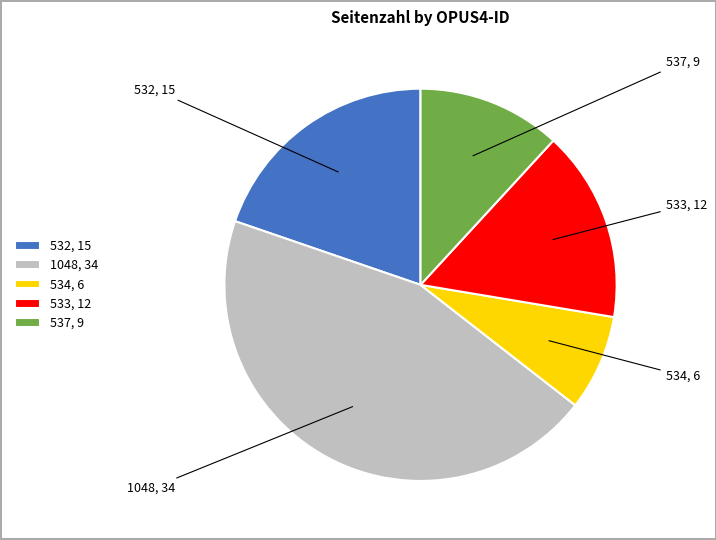

Is it true that 1048 is 45% of the pie?

True